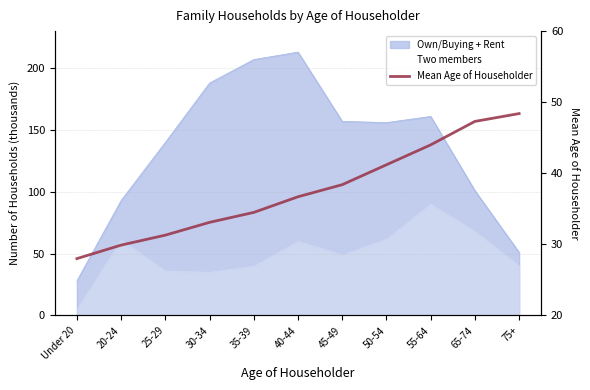

How many lines are shown in the chart?

1